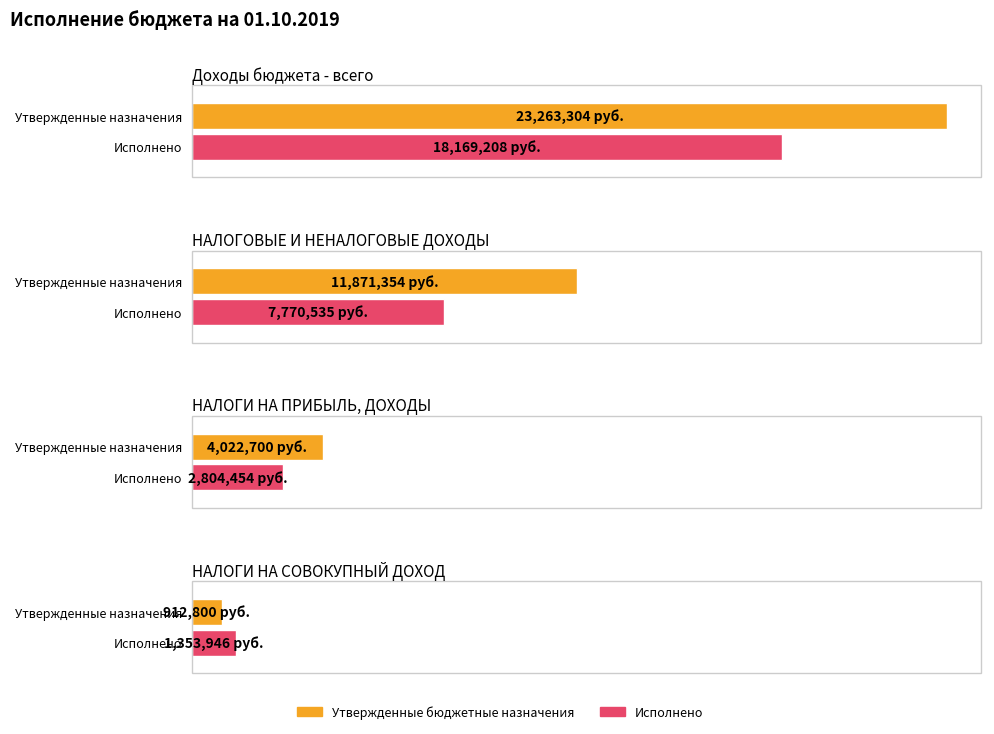

What is the maximum value for Утвержденные бюджетные назначения?

23263304.0